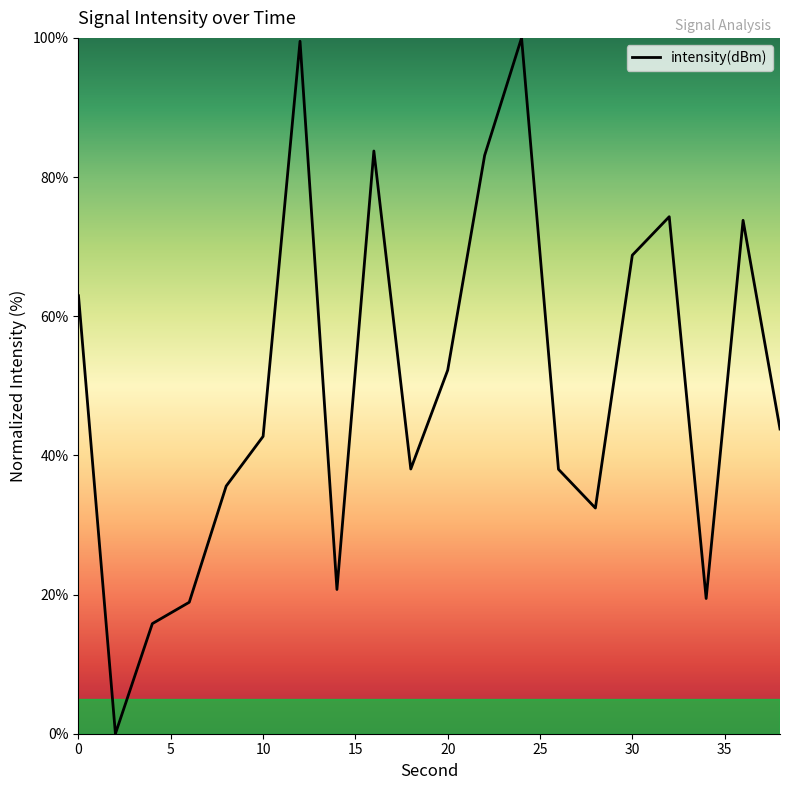

What is the maximum value shown in the chart?

100.0